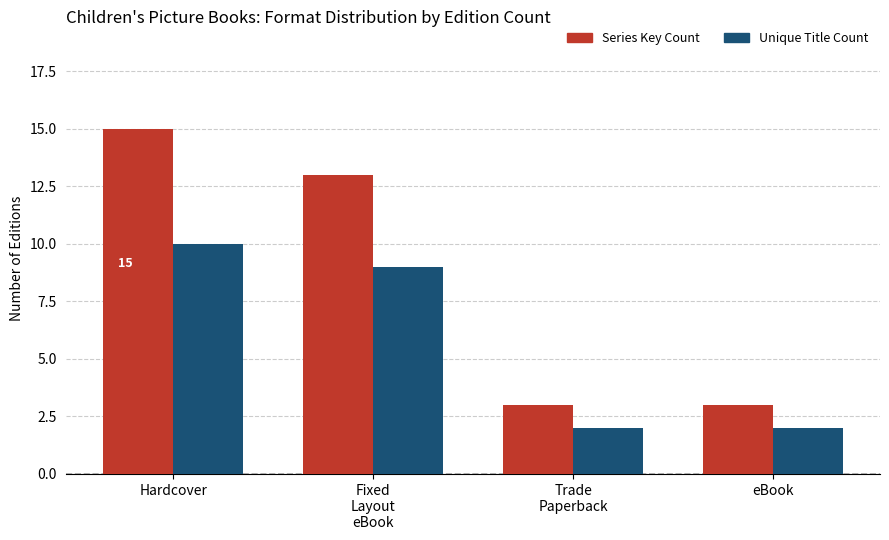

True or false: Unique Title Count has a value of 15 at Fixed
Layout
eBook.

False